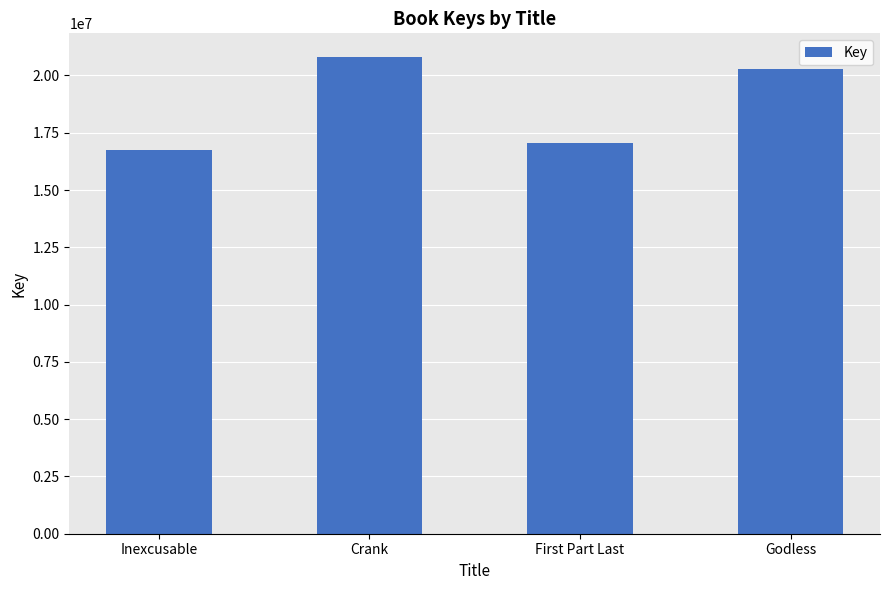

What is the approximate value at Inexcusable?

16756568